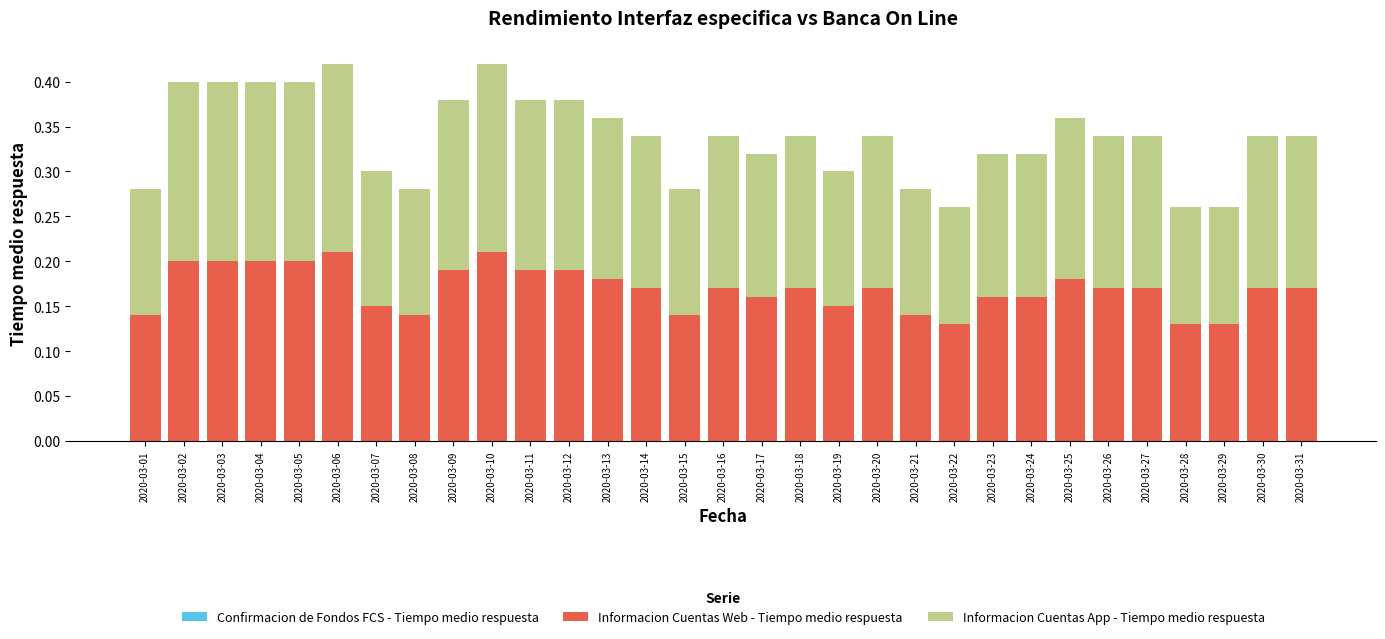

Does the chart contain any negative values?

No